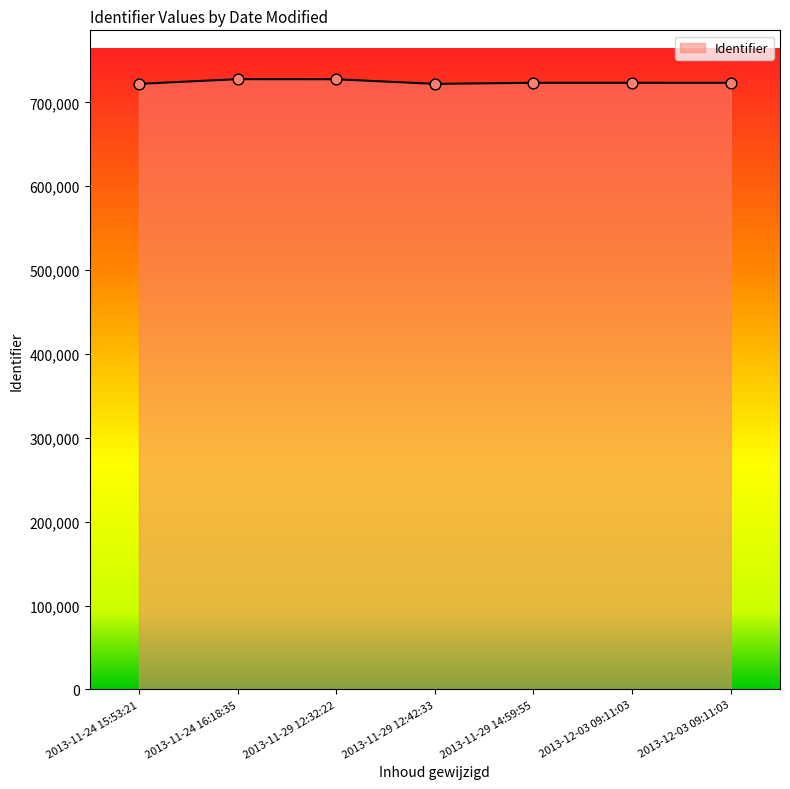

Does the chart have visible grid lines?

No